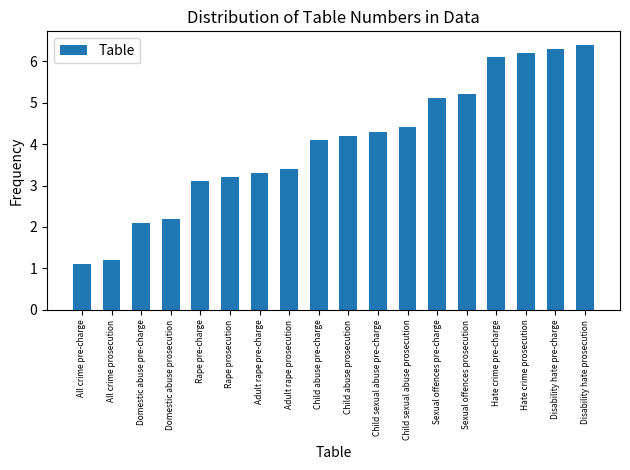

List the labels in order of value, smallest first.

All crime pre-charge, All crime prosecution, Domestic abuse pre-charge, Domestic abuse prosecution, Rape pre-charge, Rape prosecution, Adult rape pre-charge, Adult rape prosecution, Child abuse pre-charge, Child abuse prosecution, Child sexual abuse pre-charge, Child sexual abuse prosecution, Sexual offences pre-charge, Sexual offences prosecution, Hate crime pre-charge, Hate crime prosecution, Disability hate pre-charge, Disability hate prosecution